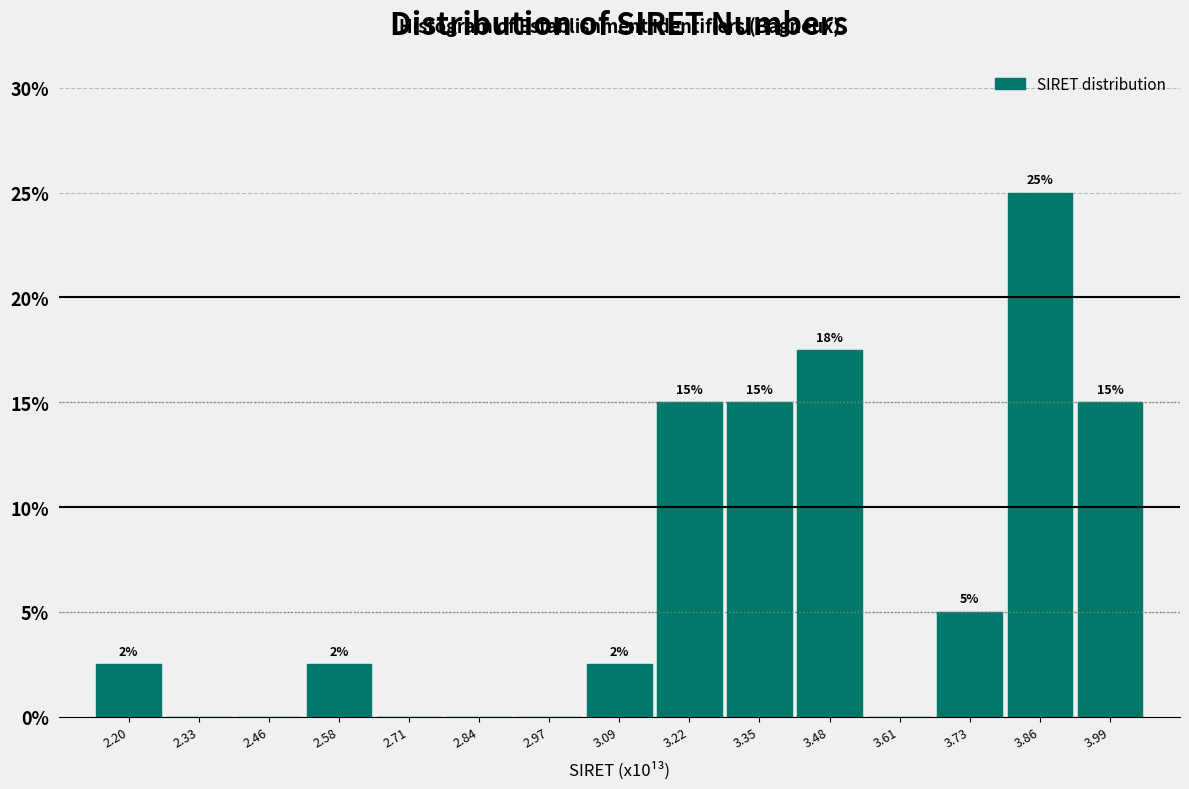

Over which range of the x-axis is the bar tallest?

3.80 to 3.92